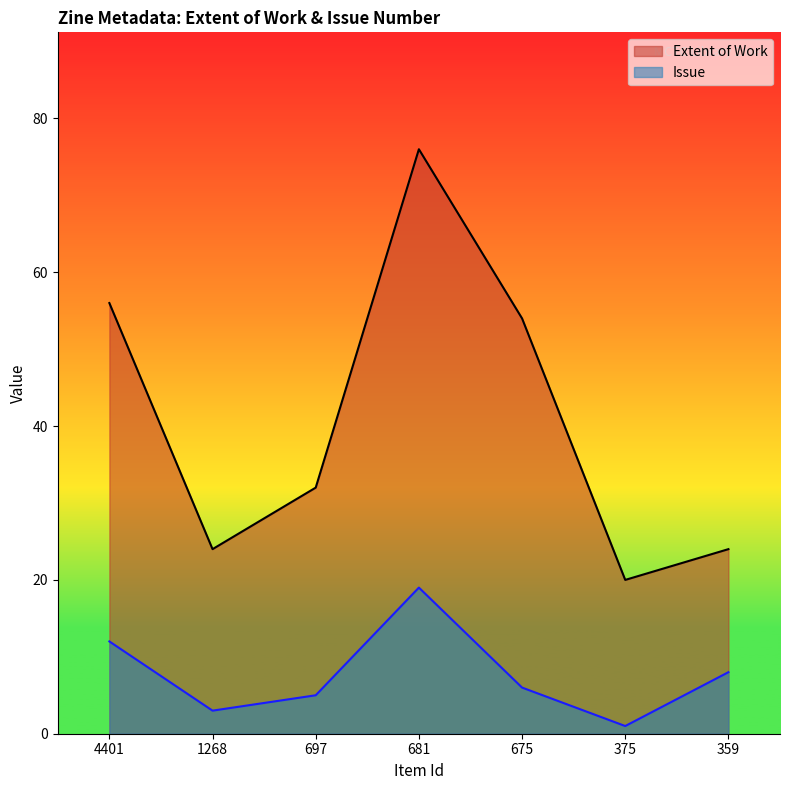

Which series has the widest spread of values?

Extent of Work